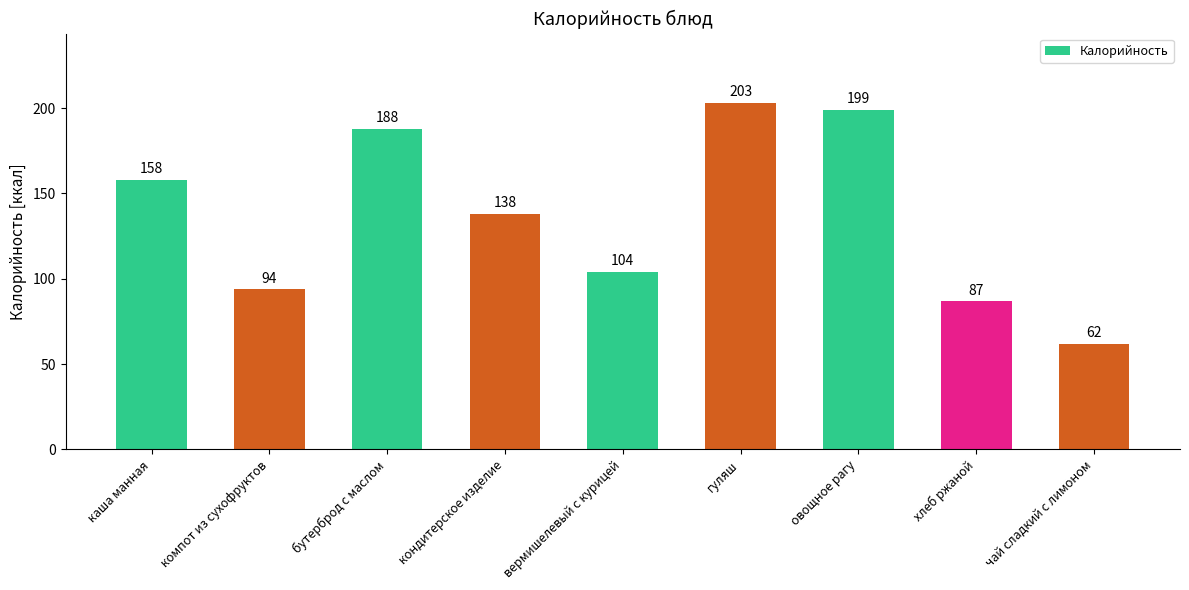

Which category has the highest value across all series?

гуляш